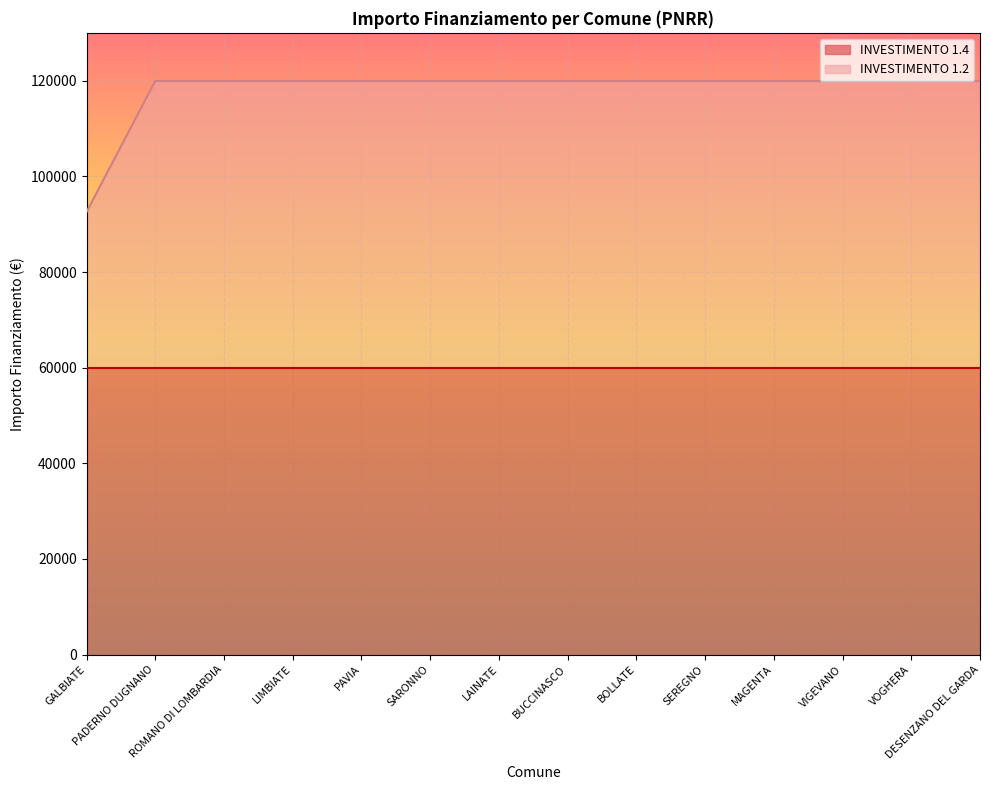

How many values are below 119932?

1